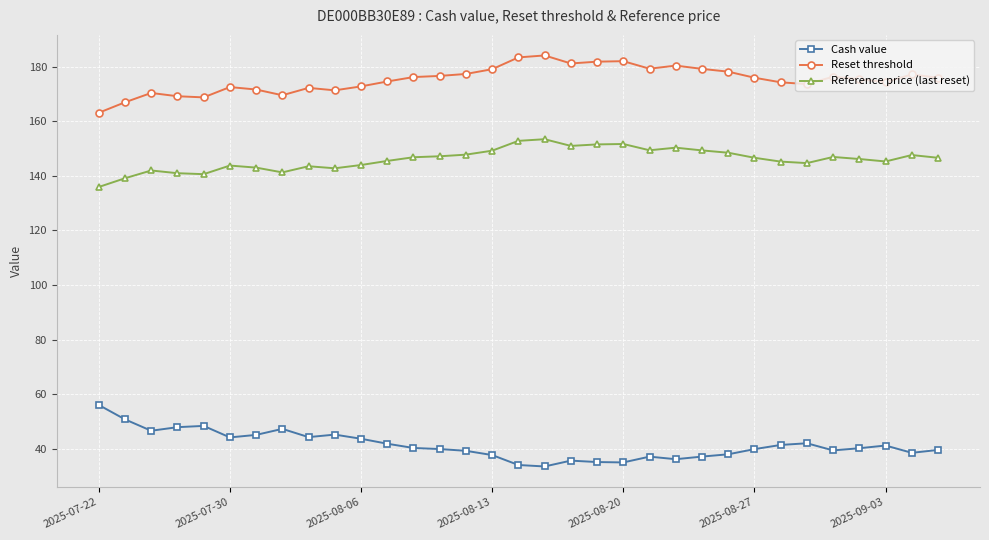

What is the value of the Reset threshold point at the 26th from the left?

175.9